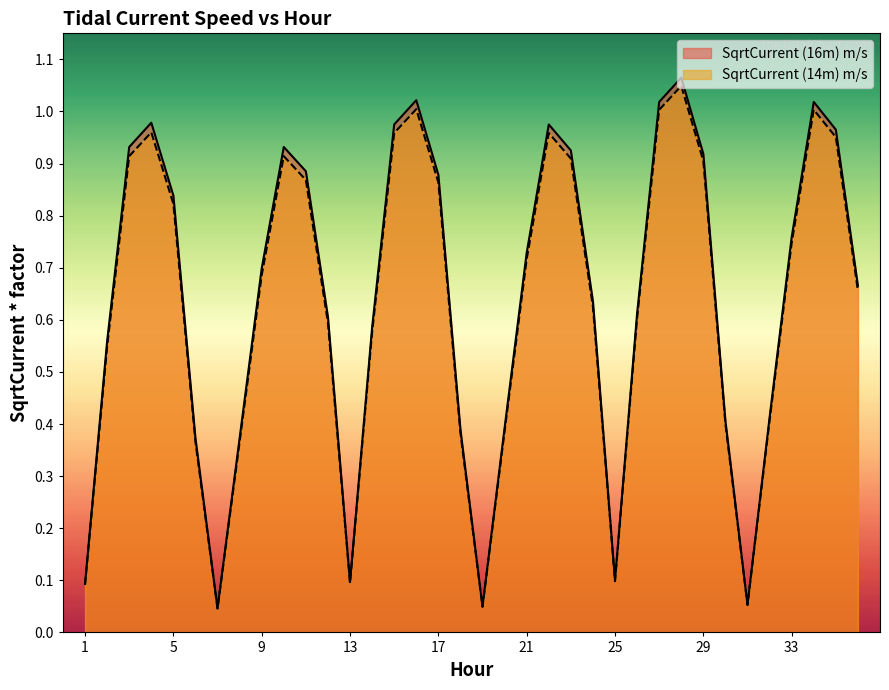

Reading right to left, extract all data points from this chart.

SqrtCurrent (14m) m/s: 0.7	1.0	1.0	0.7	0.4	0.1	0.4	0.9	1.0	1.0	0.6	0.1	0.6	0.9	1.0	0.7	0.4	0.0	0.4	0.9	1.0	1.0	0.6	0.1	0.6	0.9	0.9	0.7	0.4	0.0	0.4	0.8	1.0	0.9	0.5	0.1
SqrtCurrent (16m) m/s: 0.7	1.0	1.0	0.8	0.4	0.1	0.4	0.9	1.1	1.0	0.6	0.1	0.6	0.9	1.0	0.7	0.4	0.0	0.4	0.9	1.0	1.0	0.6	0.1	0.6	0.9	0.9	0.7	0.4	0.0	0.4	0.8	1.0	0.9	0.6	0.1